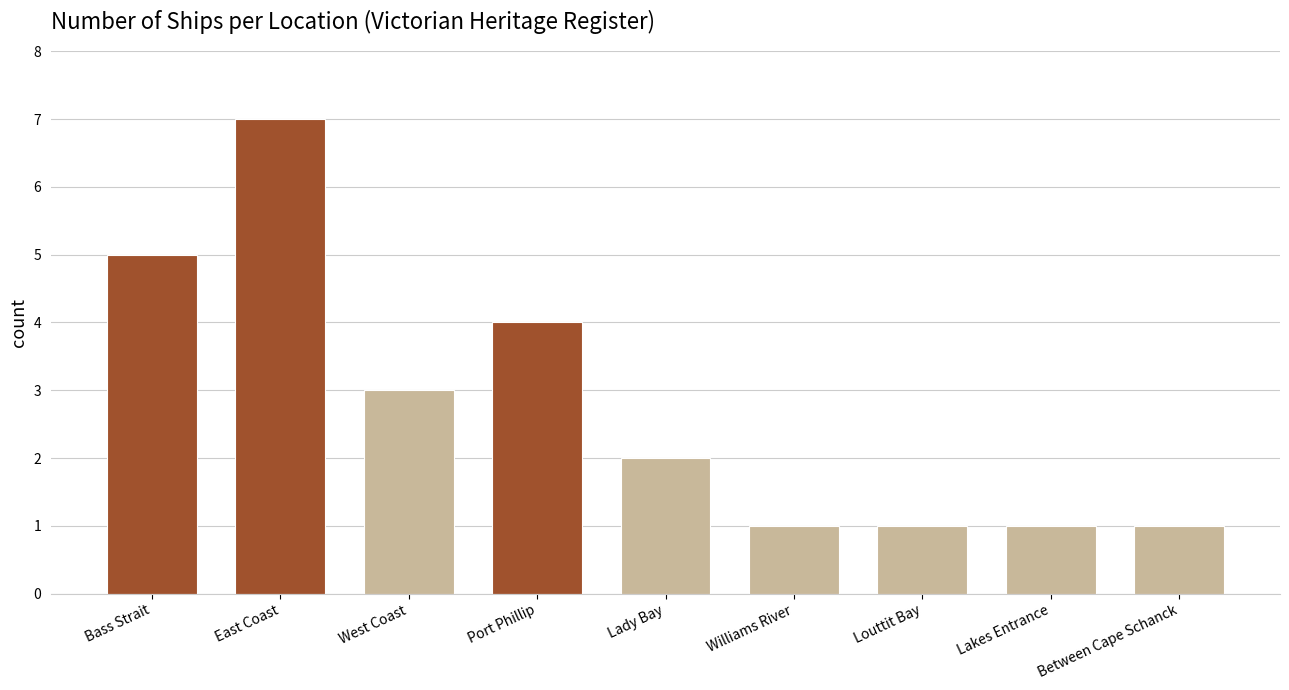

Read the value at Lady Bay.

2